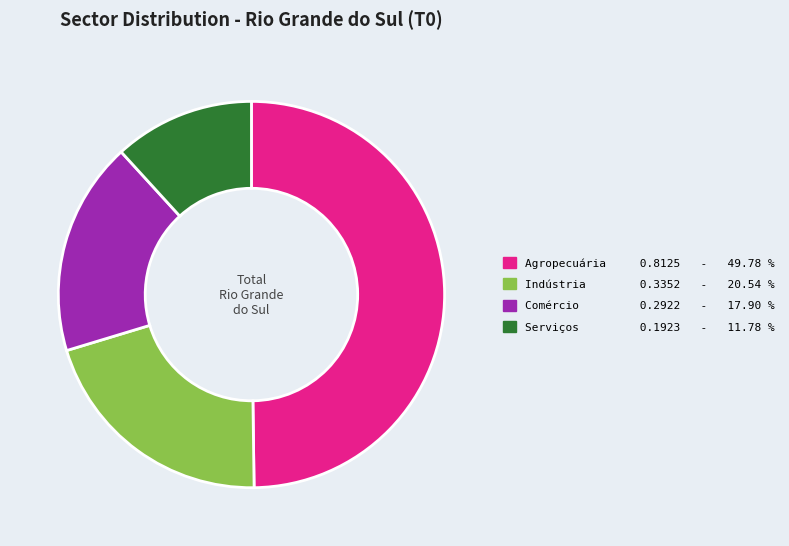

Rank the categories by value from highest to lowest.

Agropecuária, Indústria, Comércio, Serviços